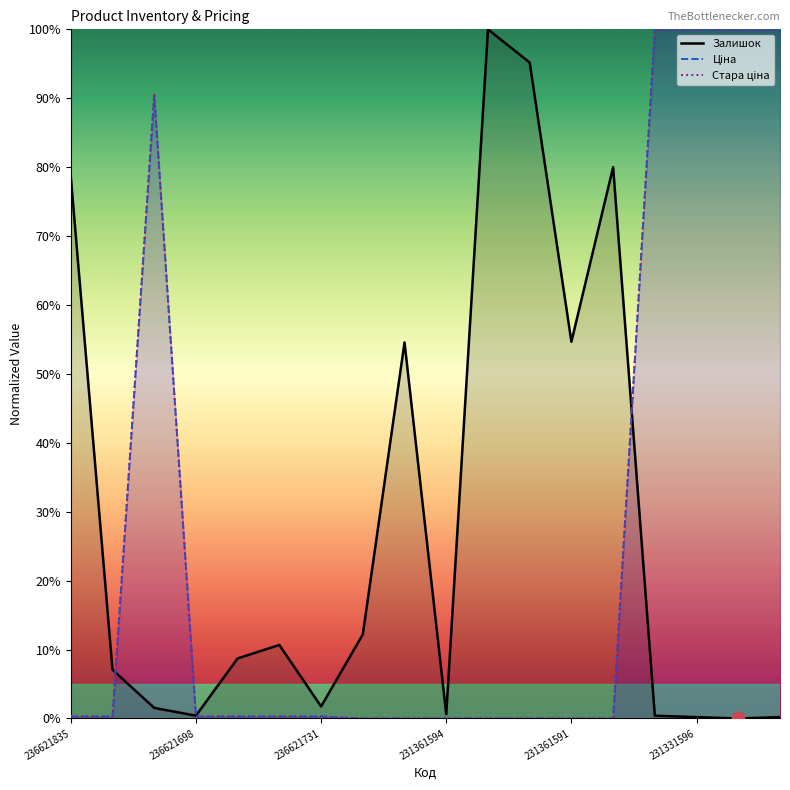

Which series reaches the minimum Y coordinate?

Залишок